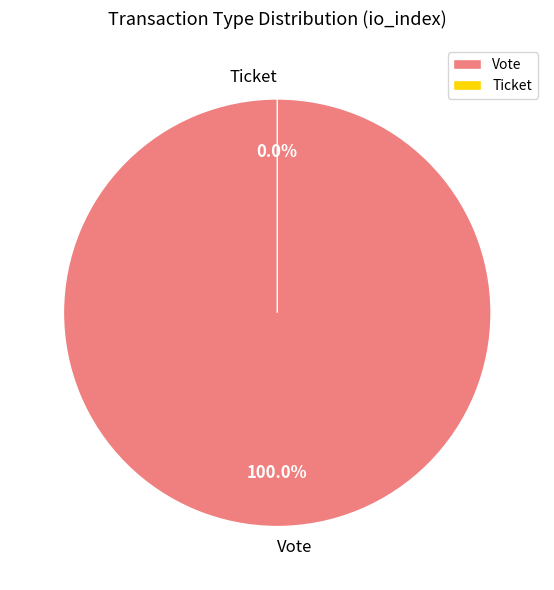

To the nearest percent, what is the combined percentage of Vote and Ticket?

100%